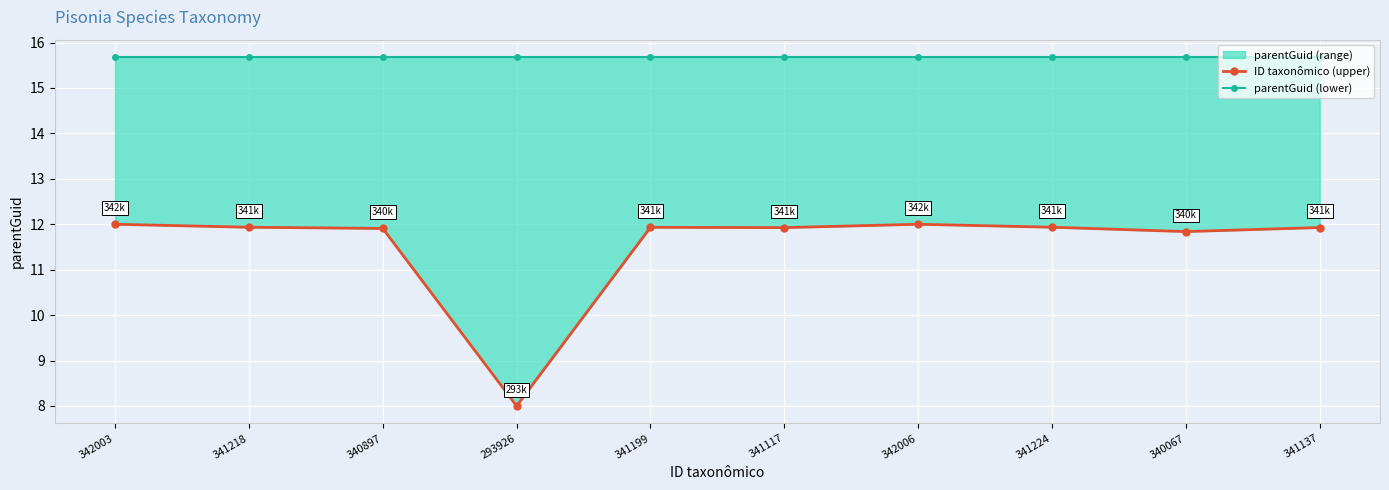

Which series has the largest total across all categories?

parentGuid (lower)